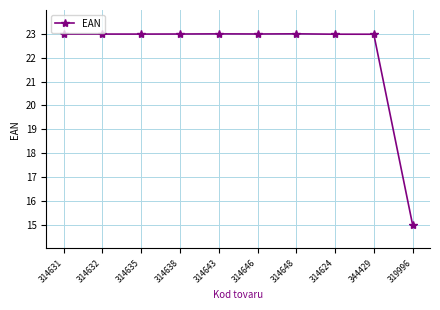

What position from the right is 314632?

9